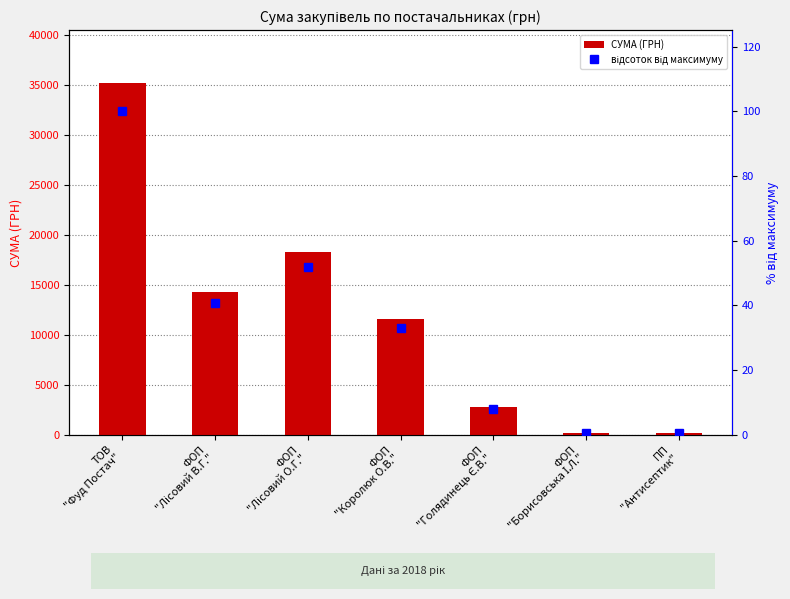

What is the highest value of the СУМА (ГРН) series?

35231.8